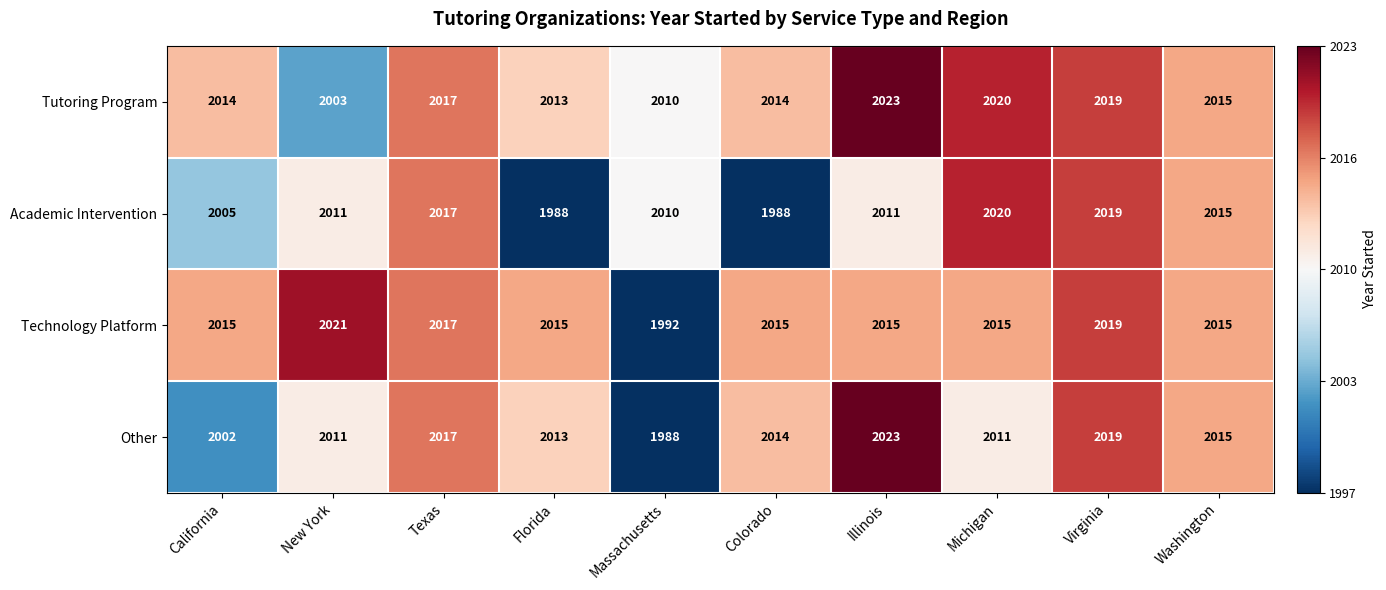

What is the total value across all series at Michigan?

8066